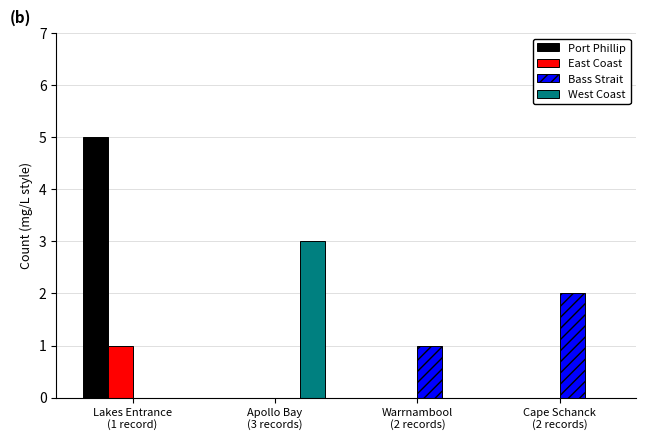

What are all the series names shown in the legend?

Port Phillip, East Coast, Bass Strait, West Coast